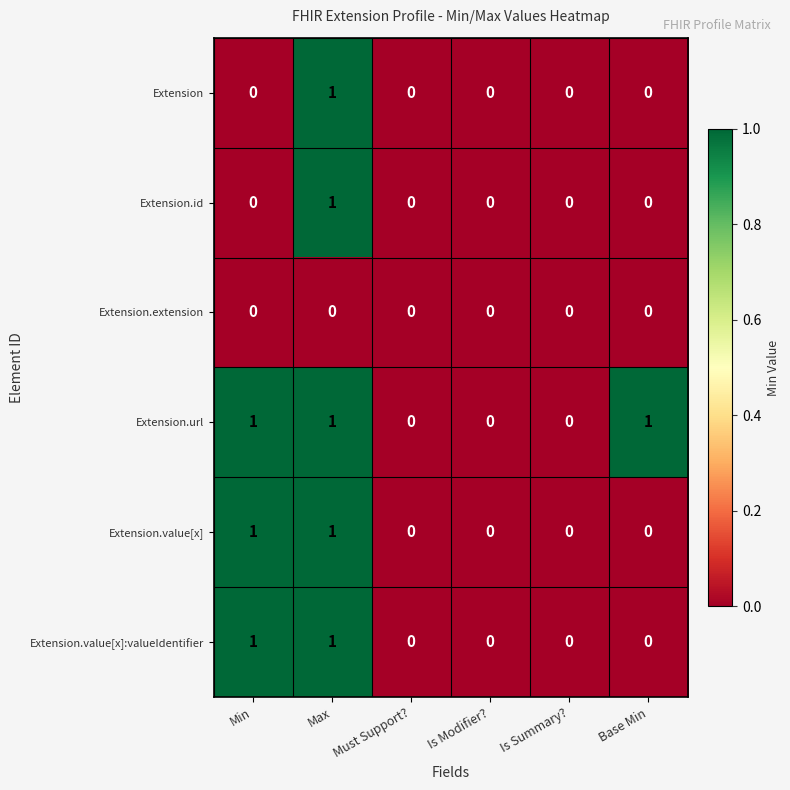

At which category is the sum across all series the highest?

Max